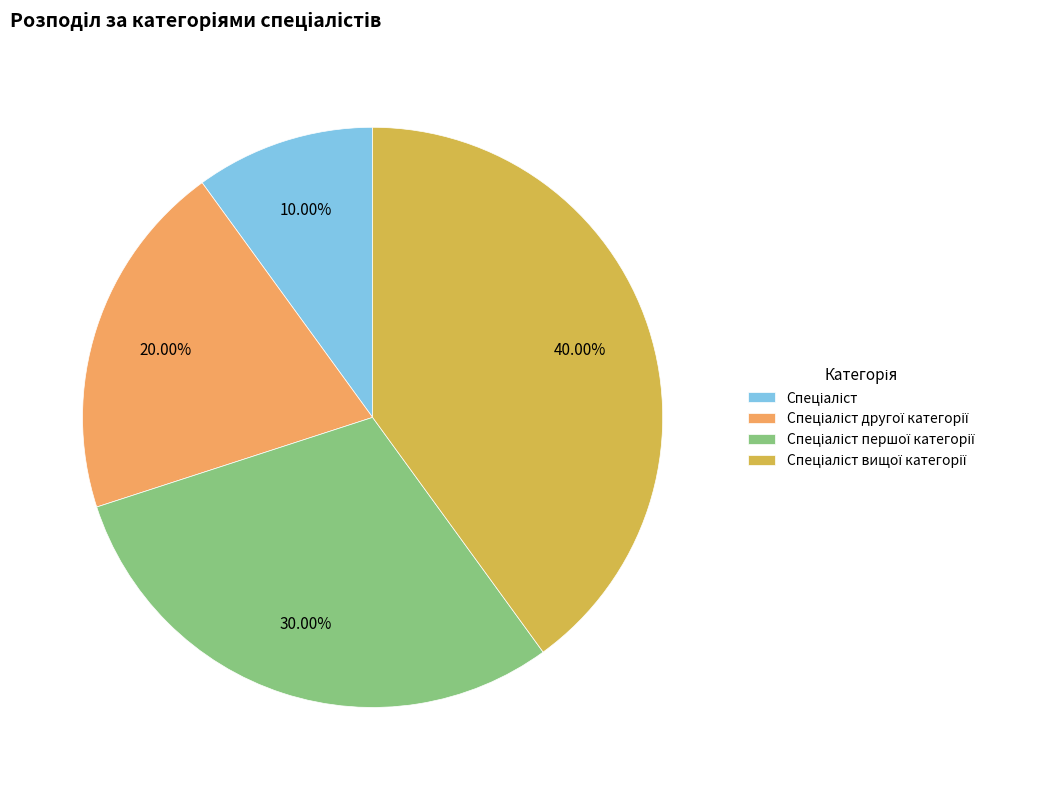

Is there a majority slice in this chart?

No